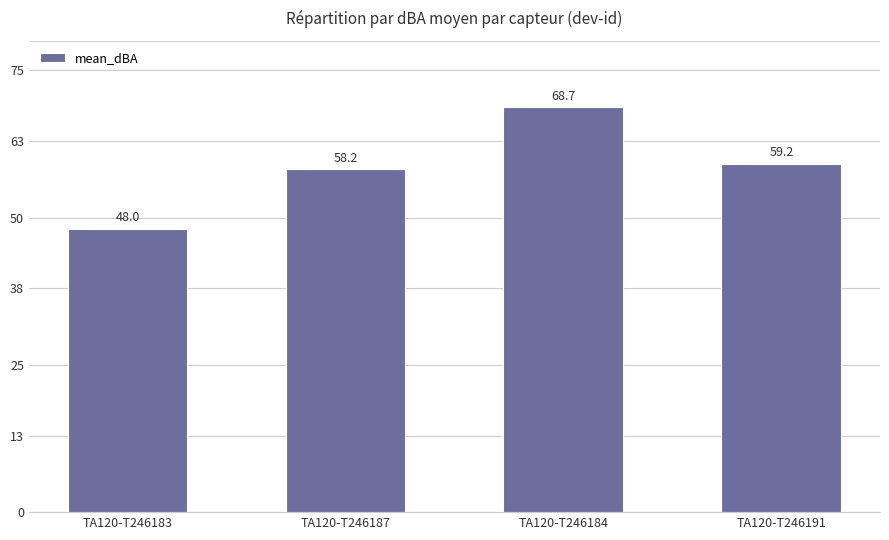

Are the bars grouped side by side (vs. stacked)?

No